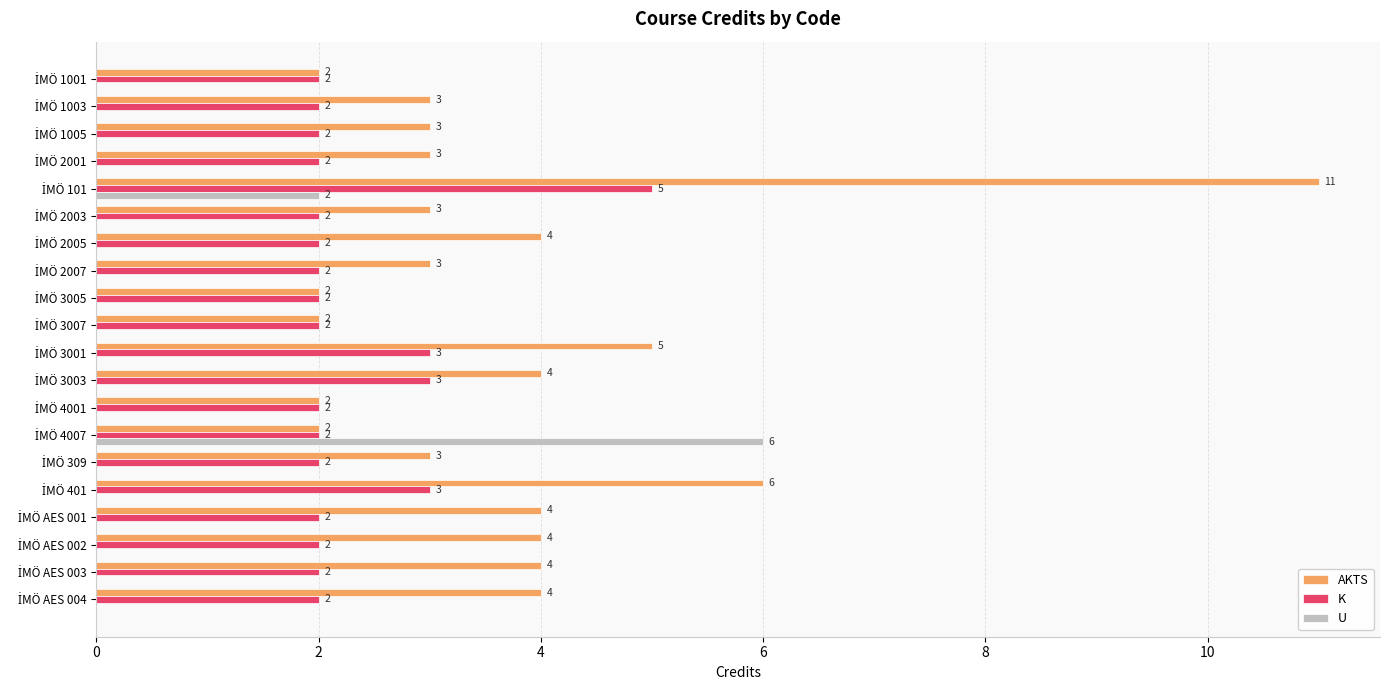

What is the sum of all K values?

46